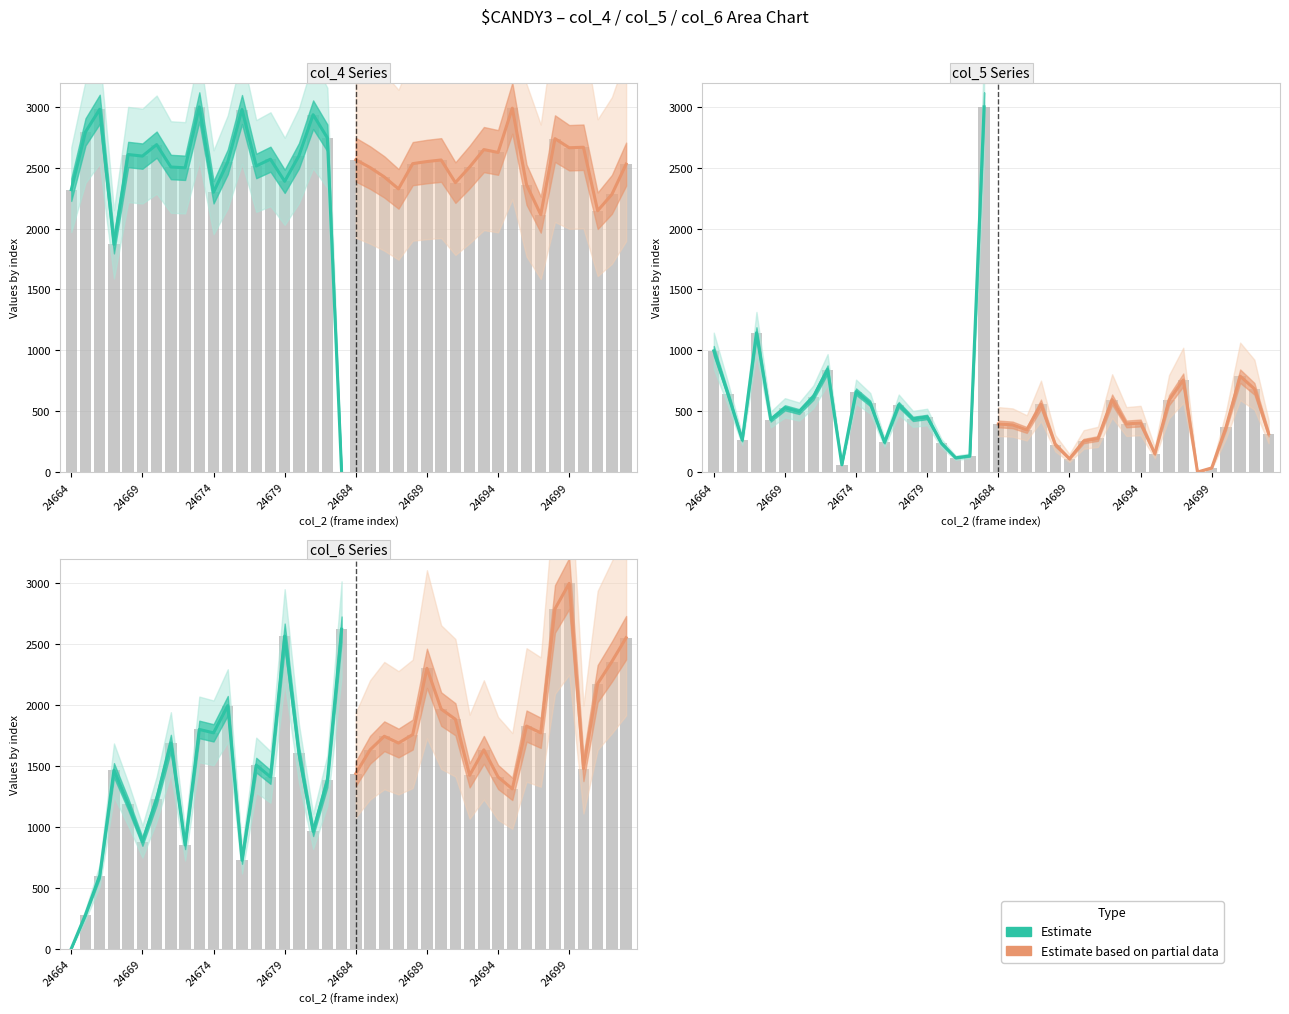

What is the difference between the second highest and second lowest values in the Estimate based on partial data series?

1381.4